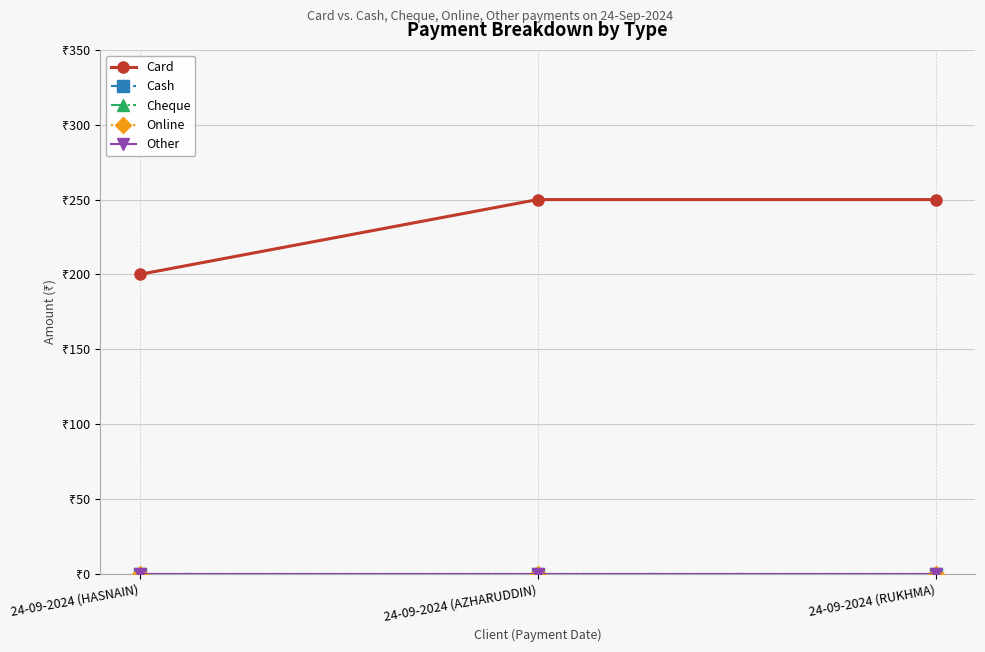

Which series has the largest total across all categories?

Card